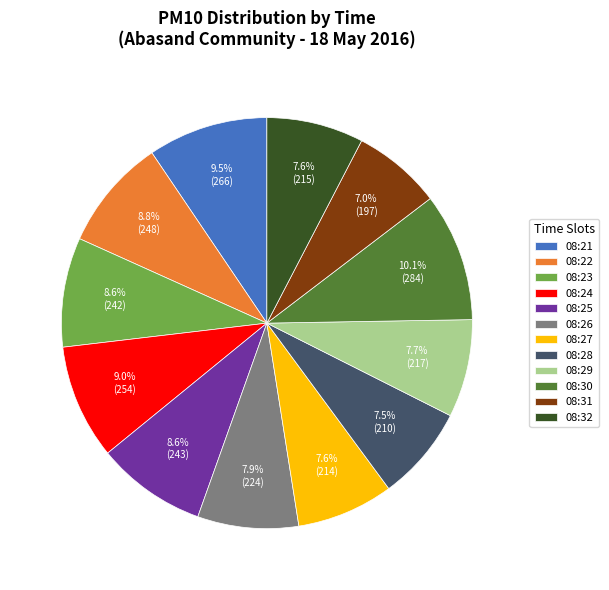

True or false: 08:22 accounts for 23% of the total.

False